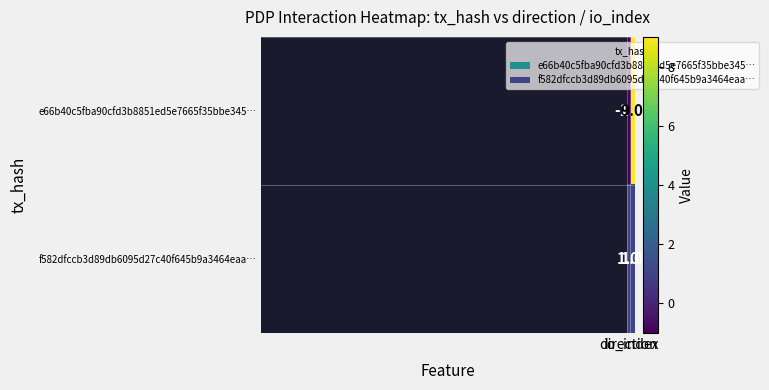

List the series in order of their overall mean, lowest first.

f582dfccb3d89db6095d27c40f645b9a3464eaa…, e66b40c5fba90cfd3b8851ed5e7665f35bbe345…